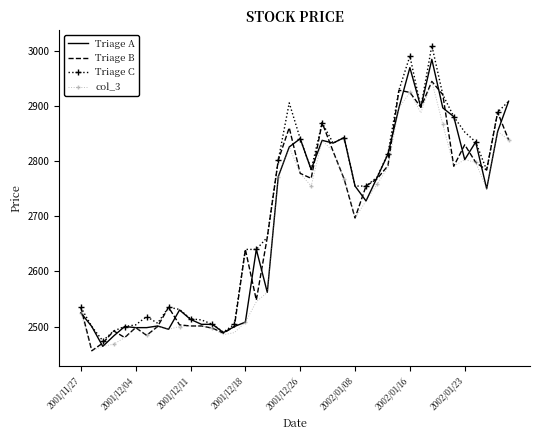

What is the greatest value displayed?

3010